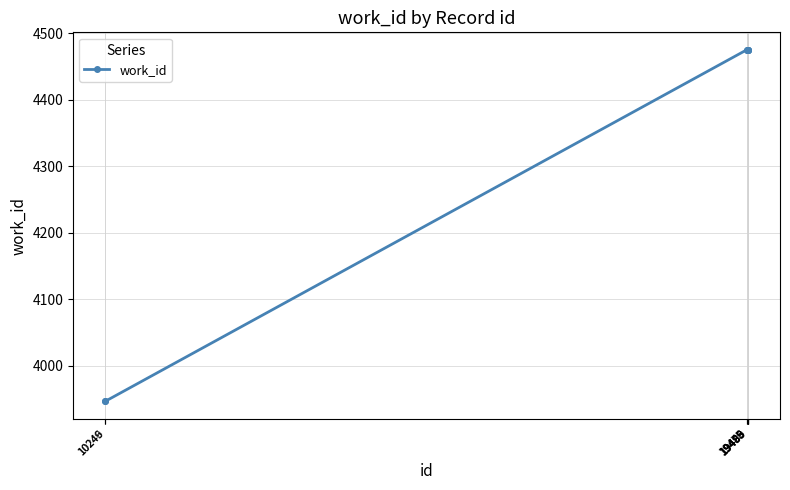

What is the difference between the maximum and second lowest values?

528